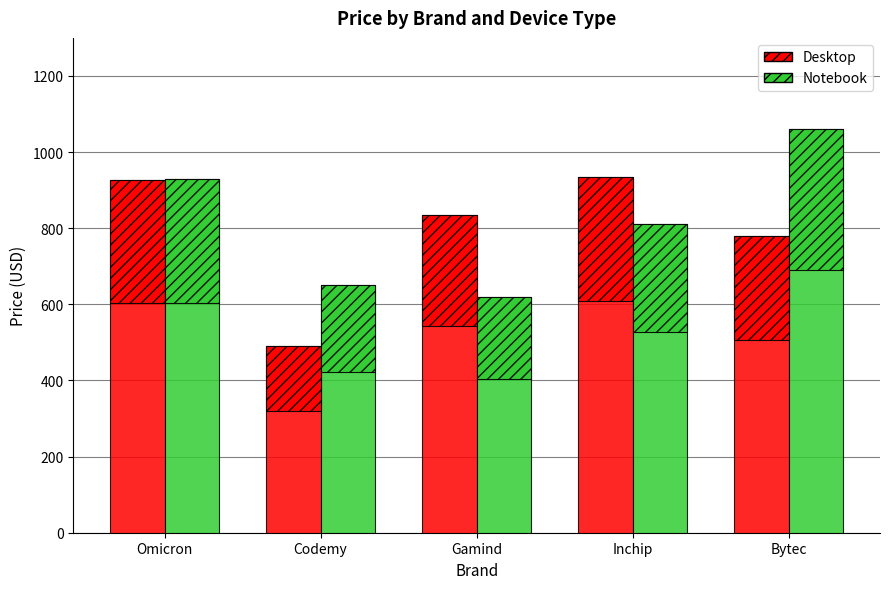

How many series are shown in this chart?

2